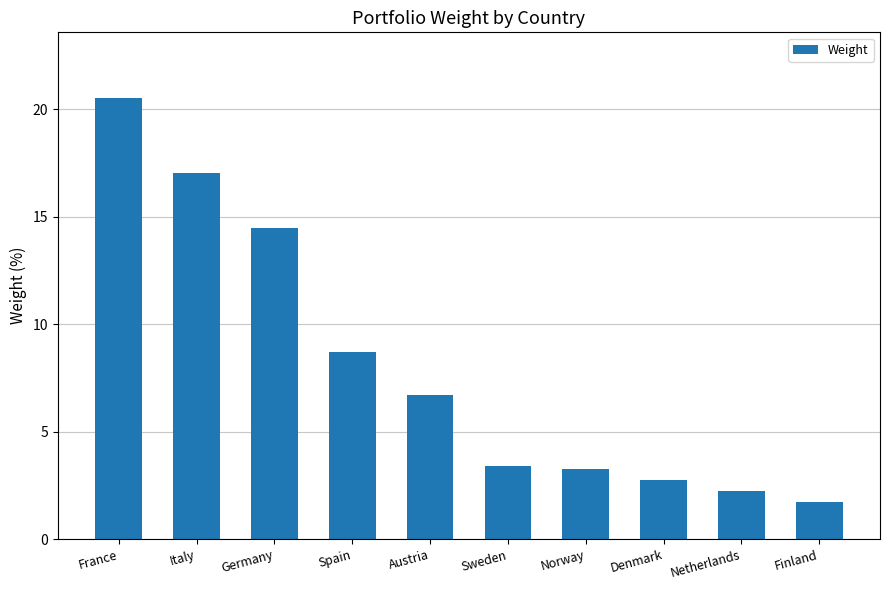

What is the ratio of the value at Germany to the value at Spain?

1.7